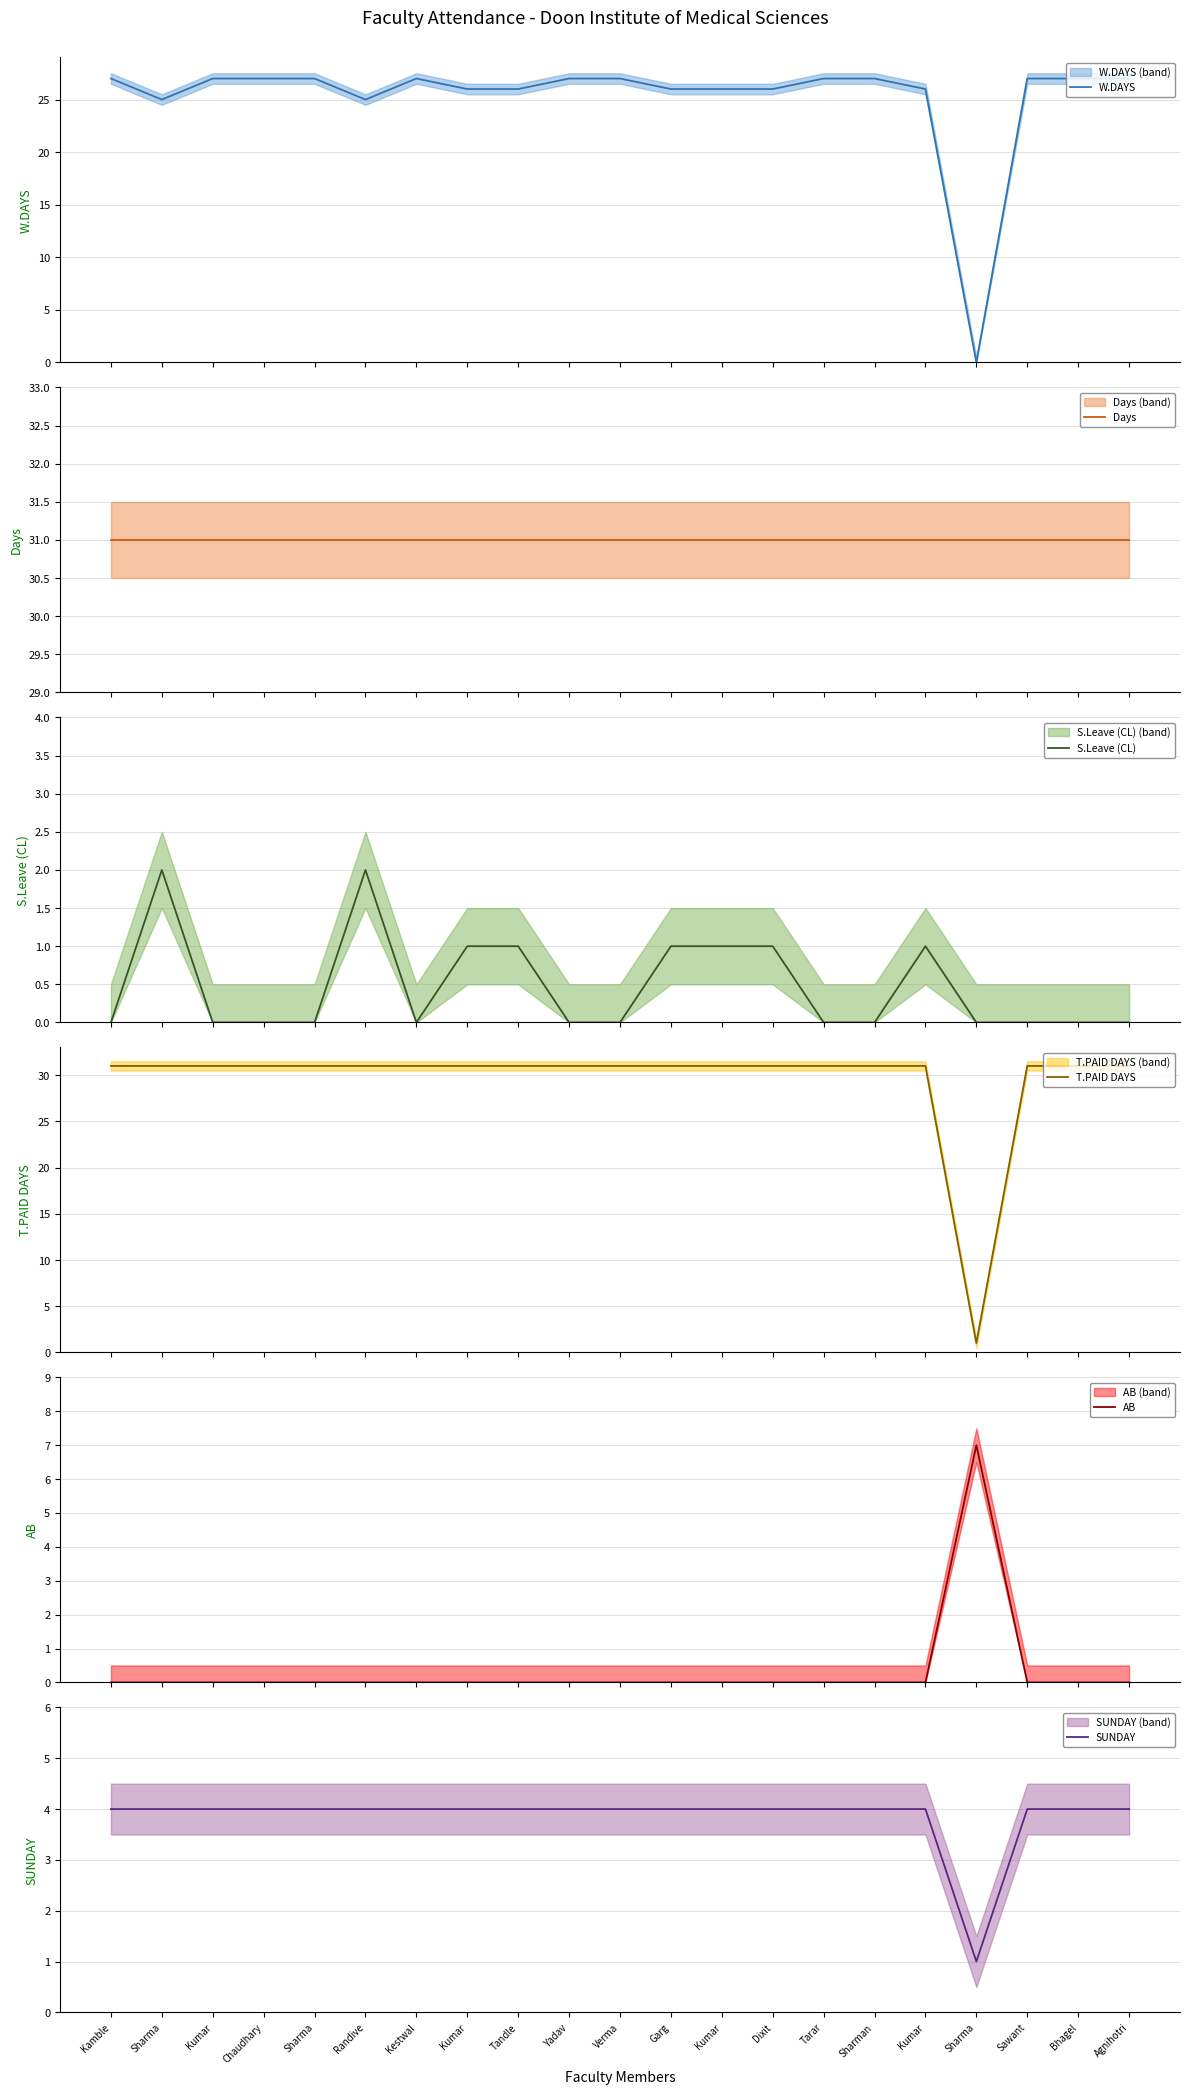

What is the total value across all series at Kumar?

93